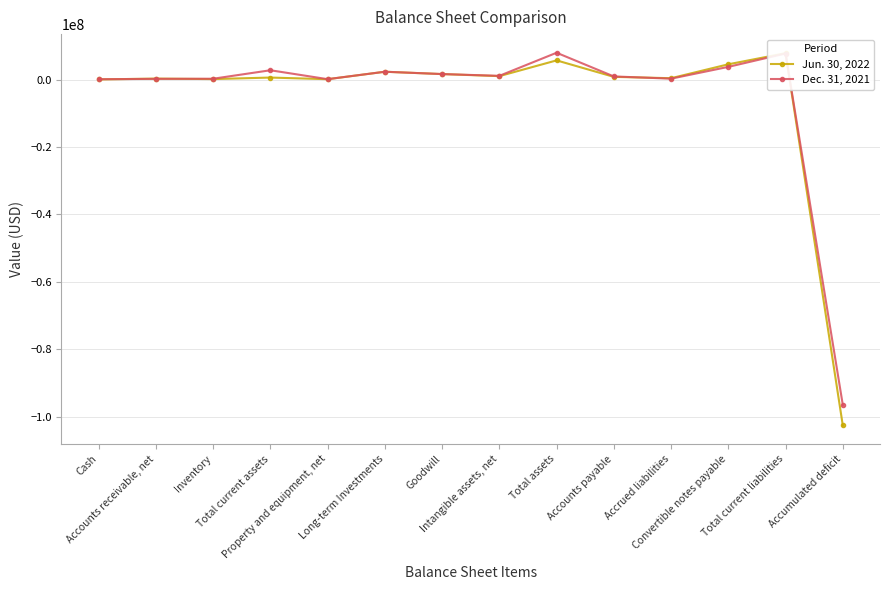

How many series are shown in this chart?

2